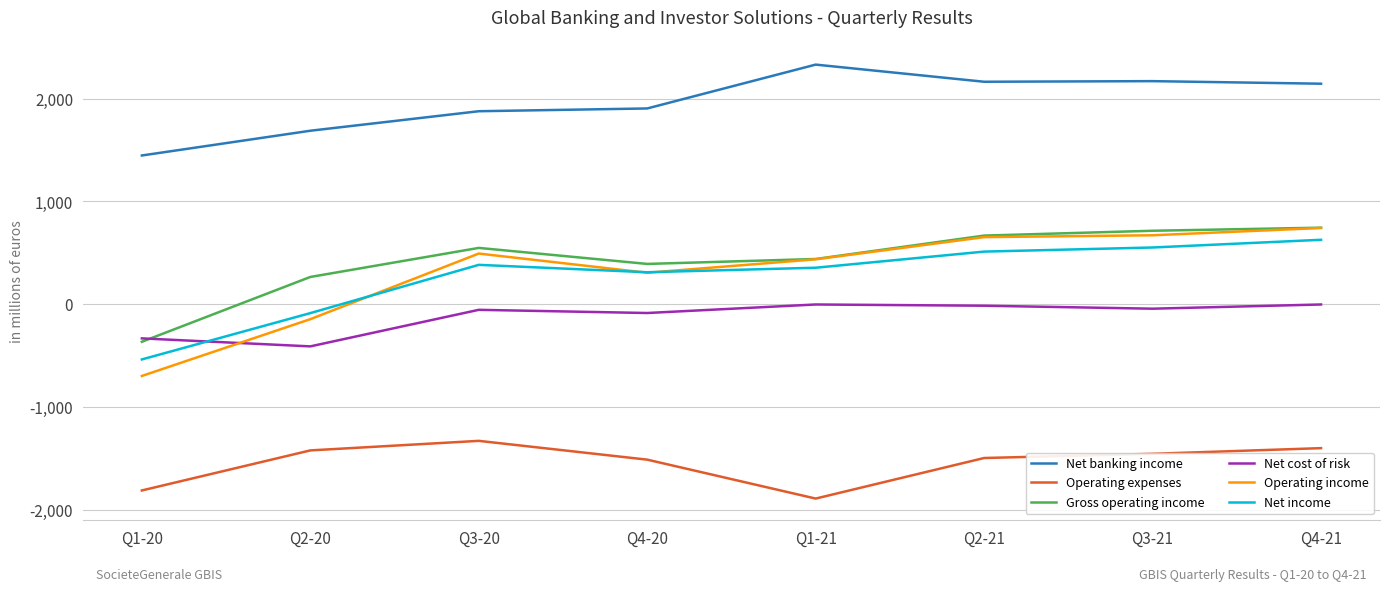

Which series changed the most between Q3-20 and Q4-20?

Operating income